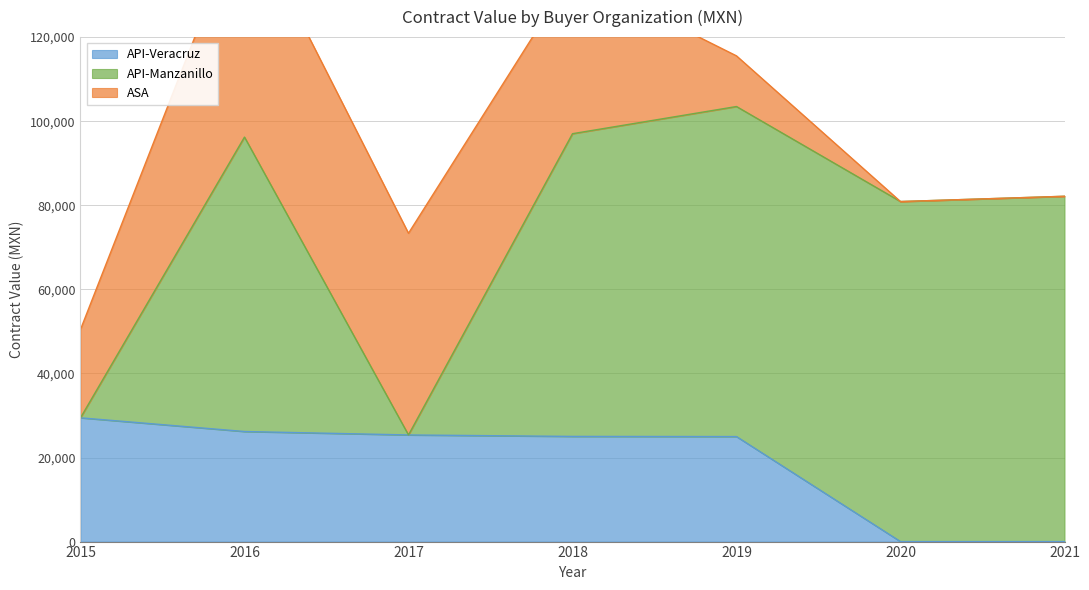

At which category is the sum across all series the highest?

2016